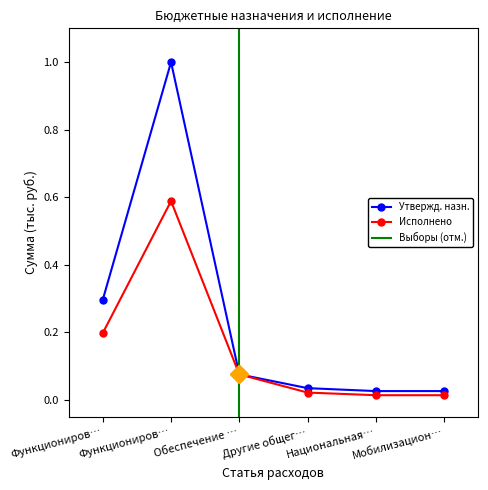

The Утвержденные назначения (консол.) series shows 0.0 at Национальная…. True or false?

False